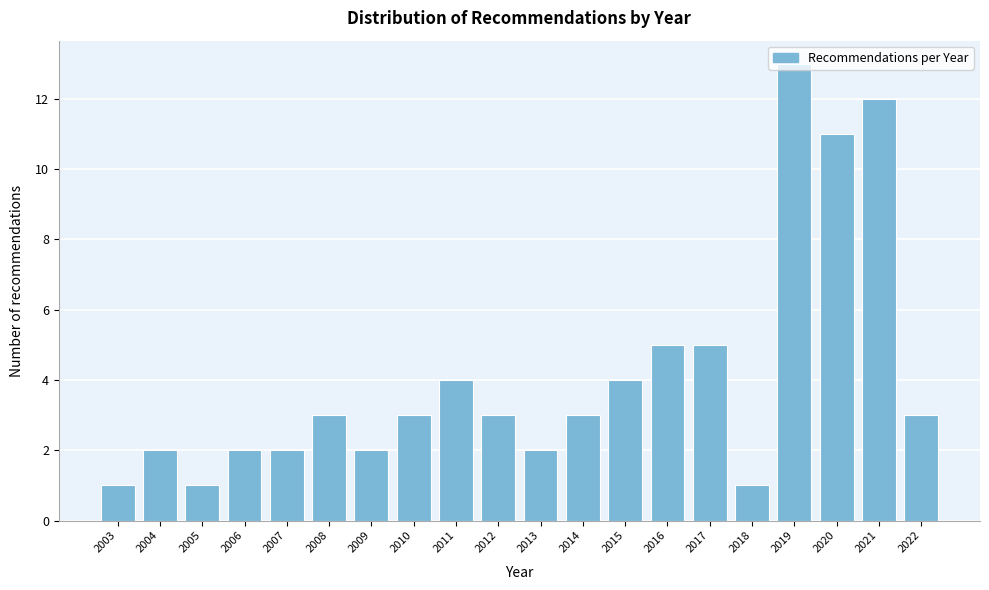

Approximately how many times larger is the value at 2009 compared to 2005?

2.0